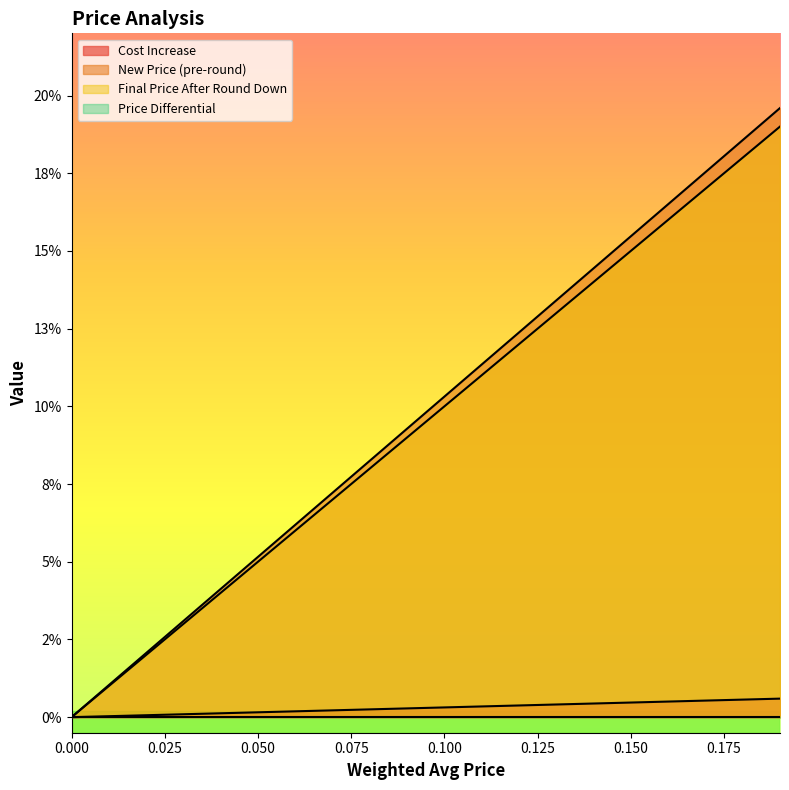

What is the difference between the maximum and minimum values in the New Price (pre-round) series?

0.2